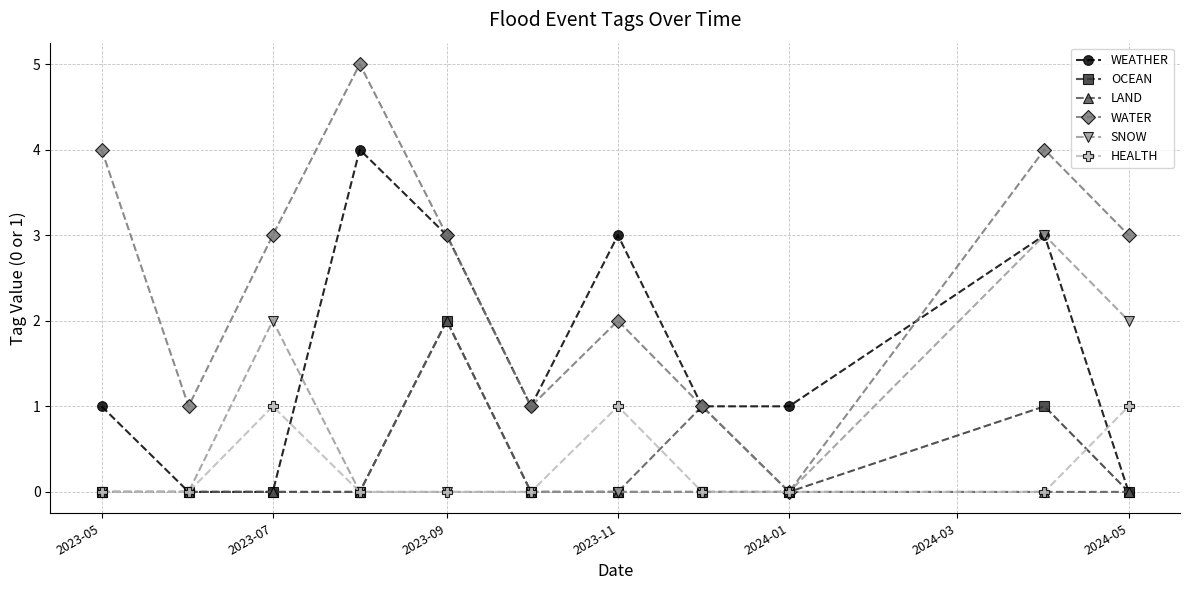

What is the value of the OCEAN point at the 10th from the left?

1